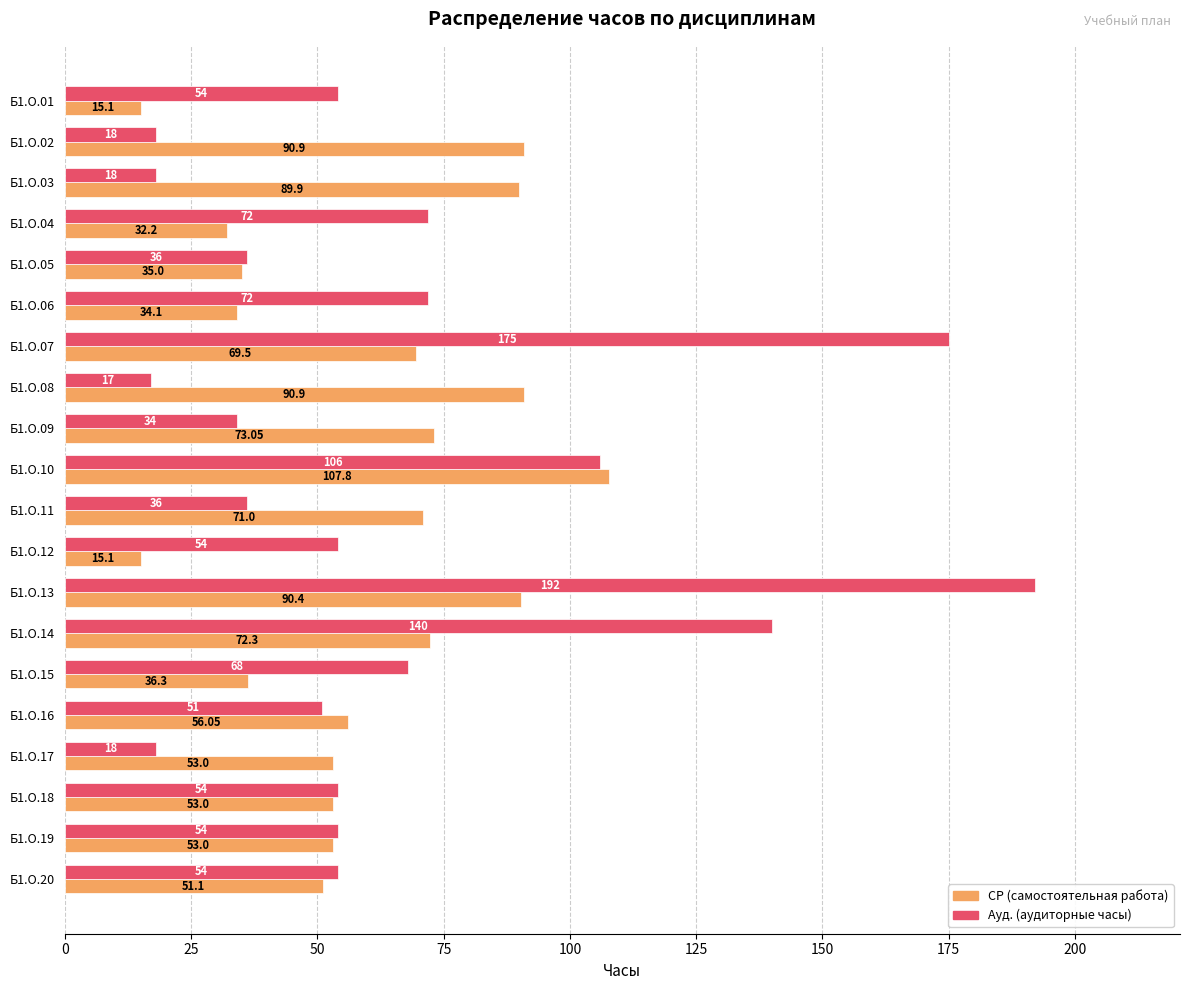

What is the difference between the highest and lowest values at Б1.О.19?

1.0